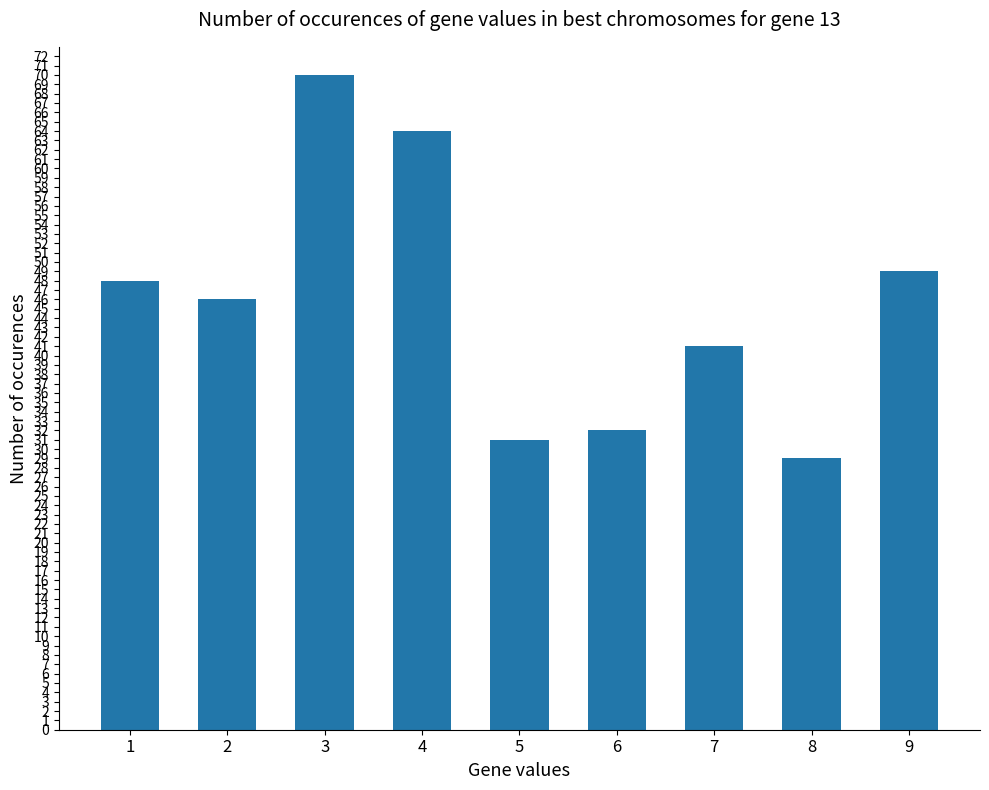

How many data points are less than 46?

4